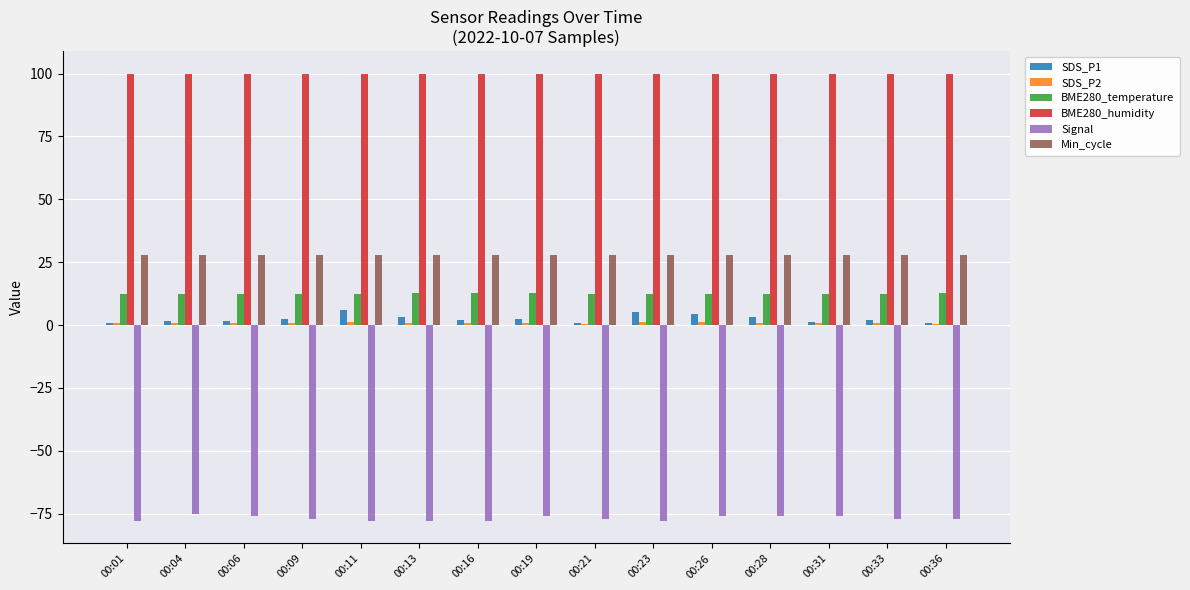

The BME280_temperature series shows 19.6 at 00:26. True or false?

False